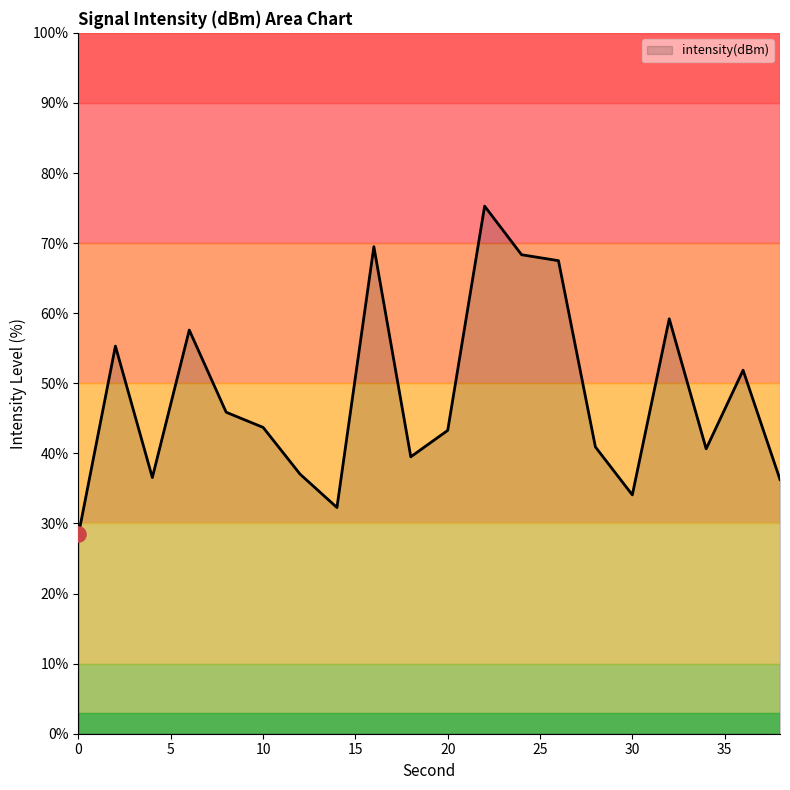

What is the difference between the maximum and minimum values?

46.8